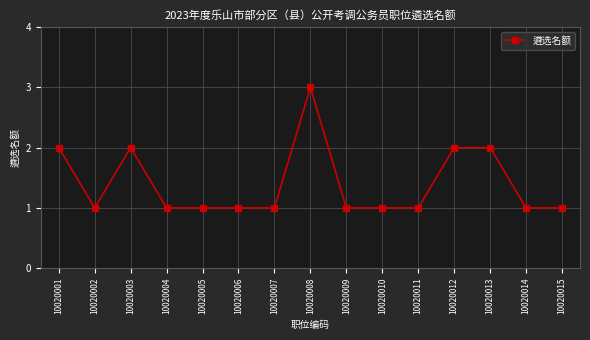

What is the difference between the maximum and second lowest values?

2